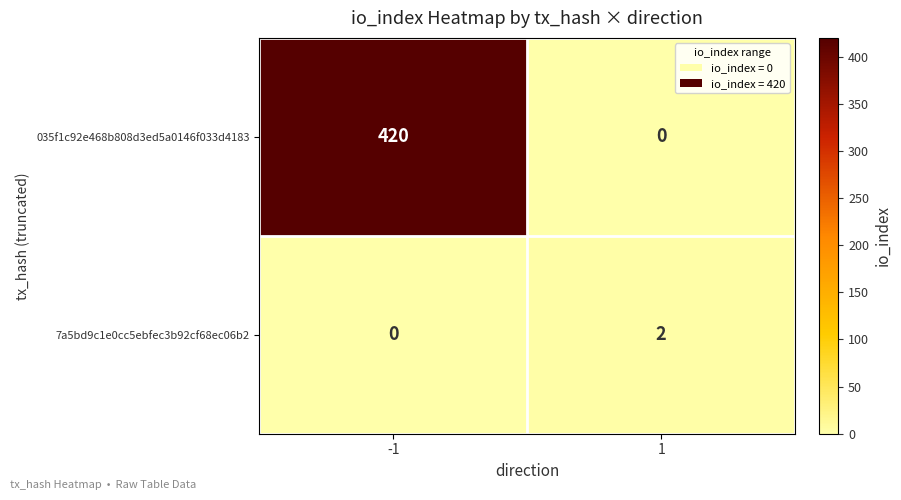

Reading left to right, transcribe all the data shown in this chart.

035f1c92e468b808d3ed5a0146f033d4183: -1=420	1=0
7a5bd9c1e0cc5ebfec3b92cf68ec06b2: -1=0	1=2